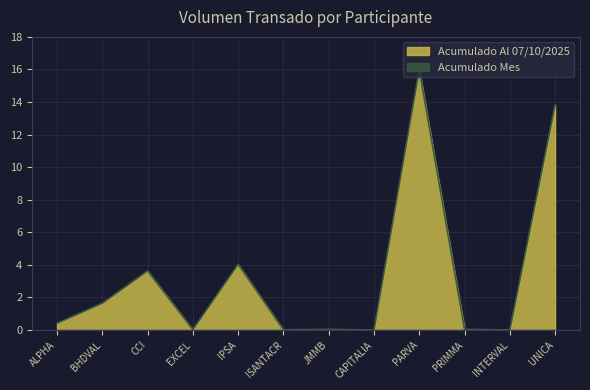

How many lines are shown in the chart?

2